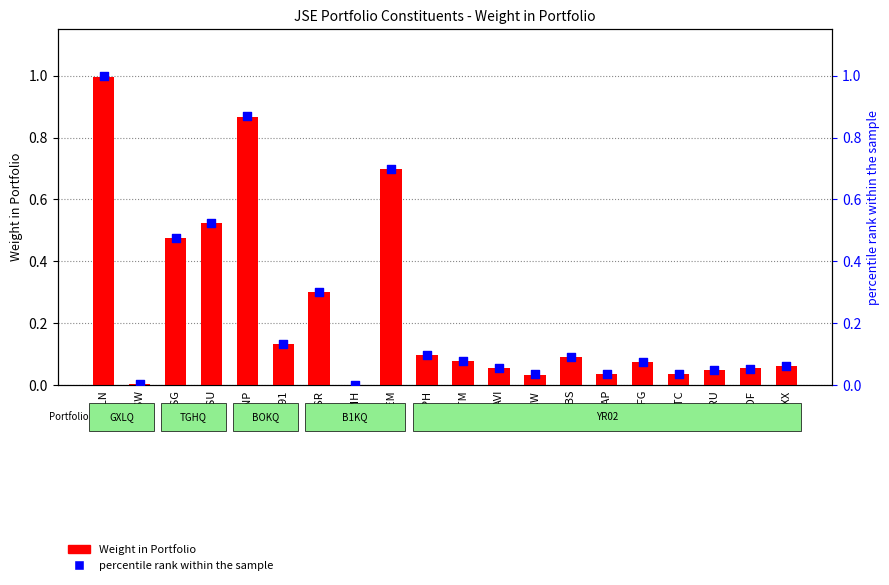

Which series contains the lowest Y value?

Weight in Portfolio